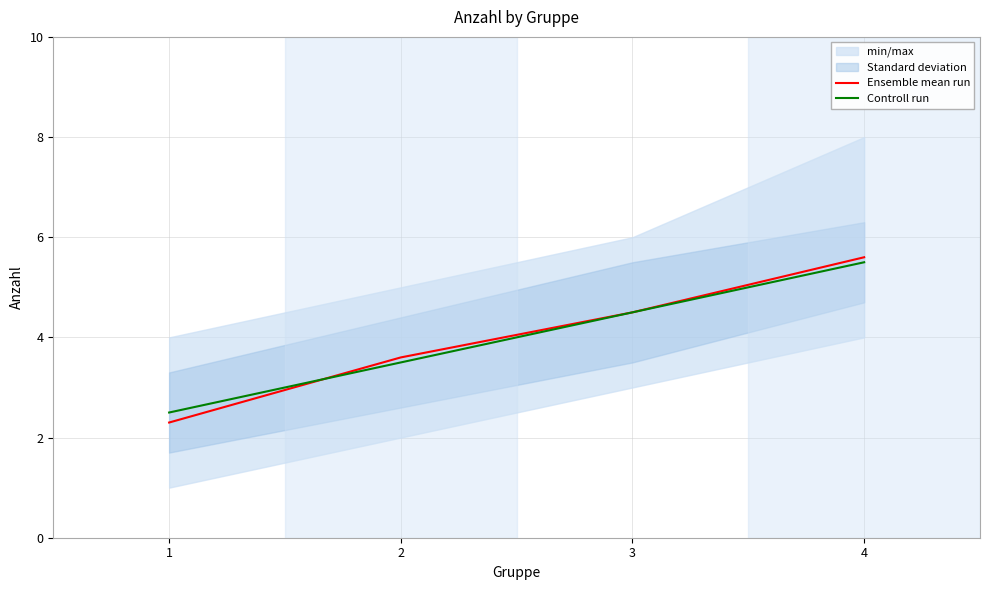

What is the minimum value for Controll run?

2.5